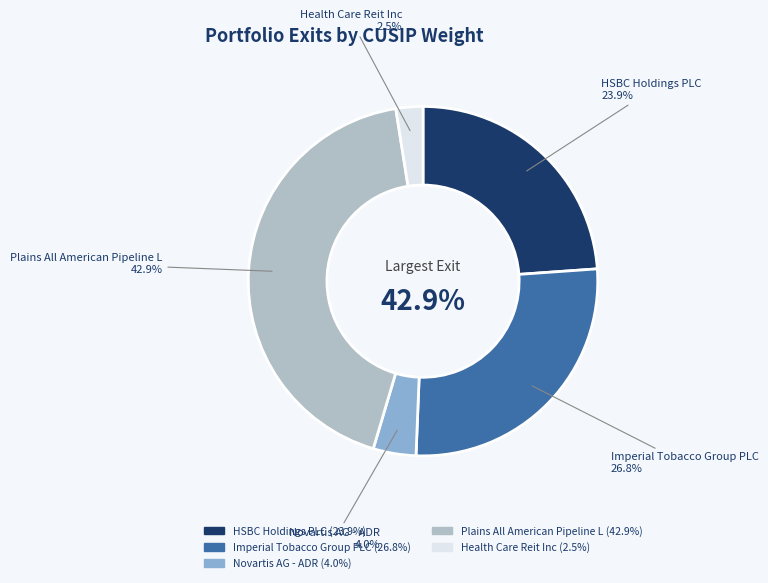

To the nearest percent, what is the difference between the largest and smallest slice percentages?

40%